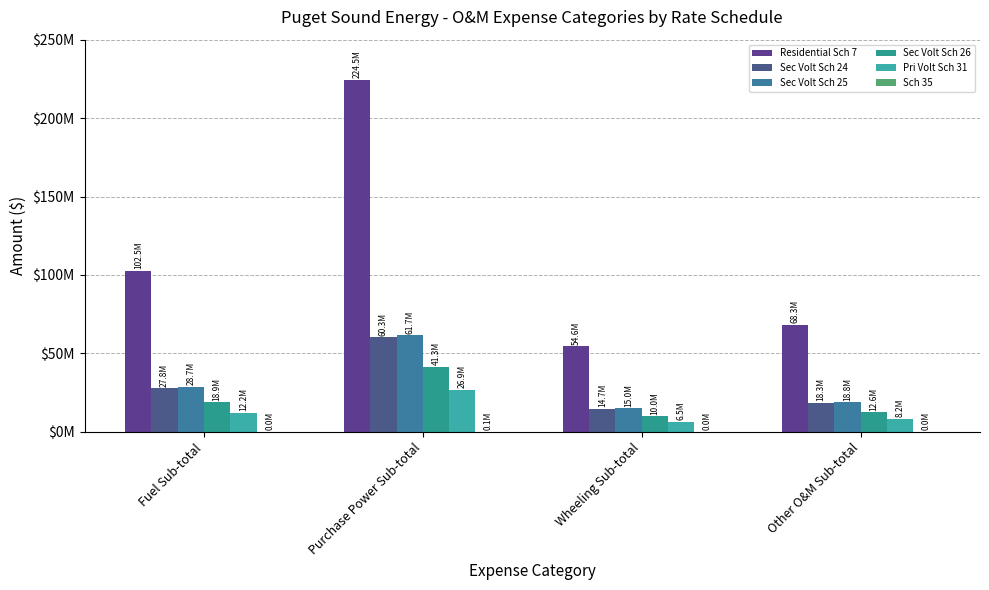

Are the bars grouped side by side (vs. stacked)?

Yes